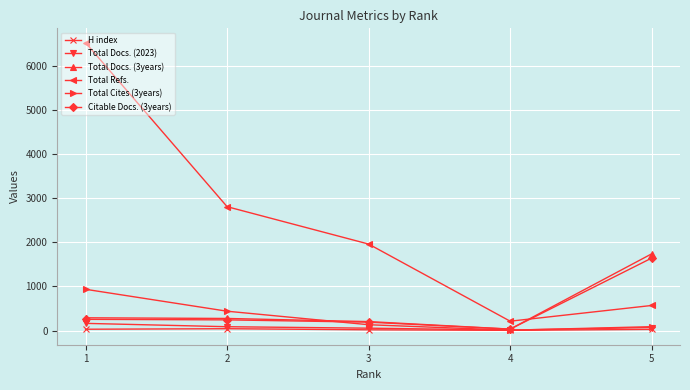

Which category has the highest value across all series?

1